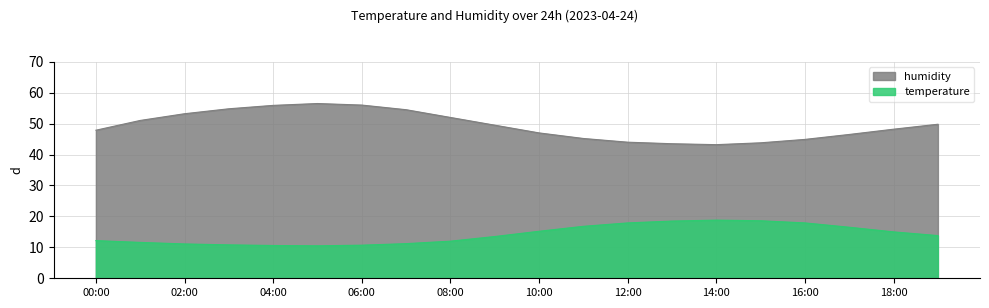

True or false: temperature has a value of 17.9 at 12:00.

True